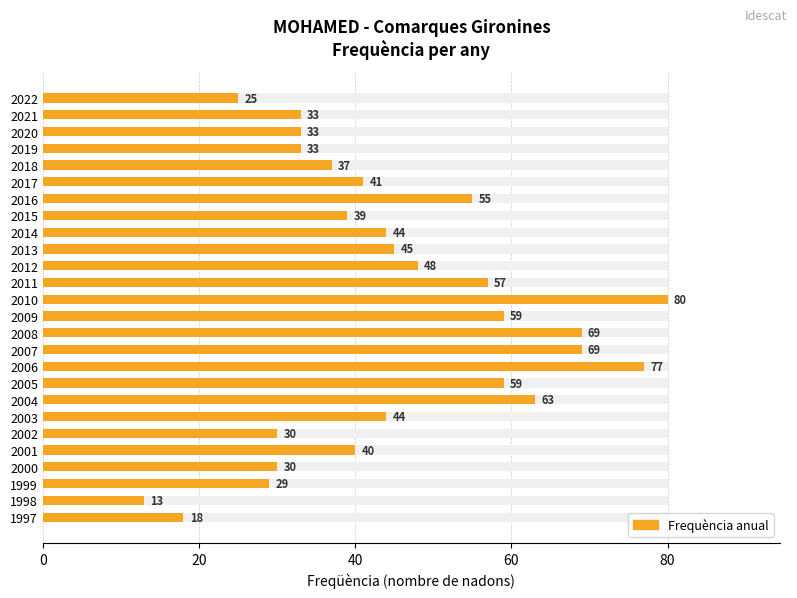

Where is the data nearest to the value 46?

2013